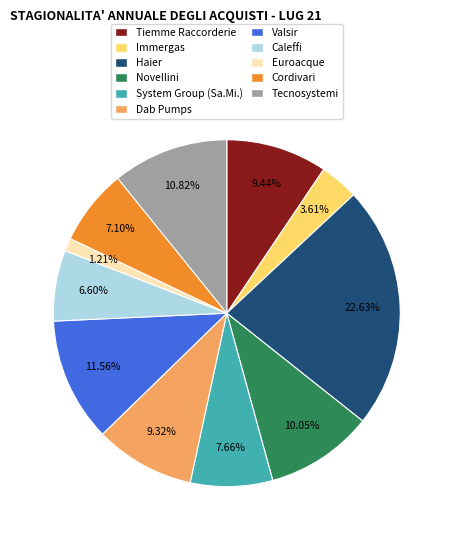

The Haier slice represents 23% of the pie. True or false?

True